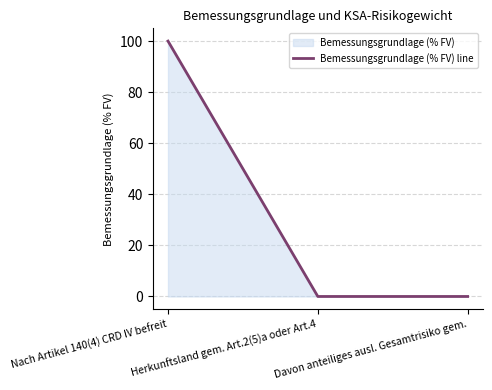

At which category does the chart reach its peak across all series?

Nach Artikel 140(4) CRD IV befreit